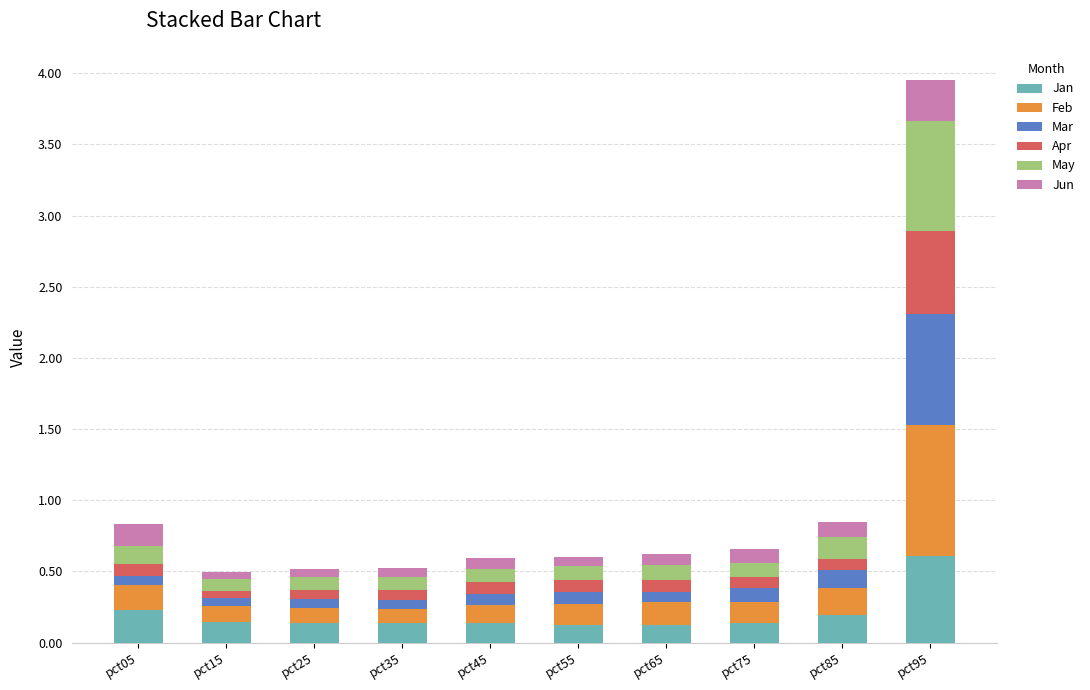

What is the sum of all Jan values?

2.0